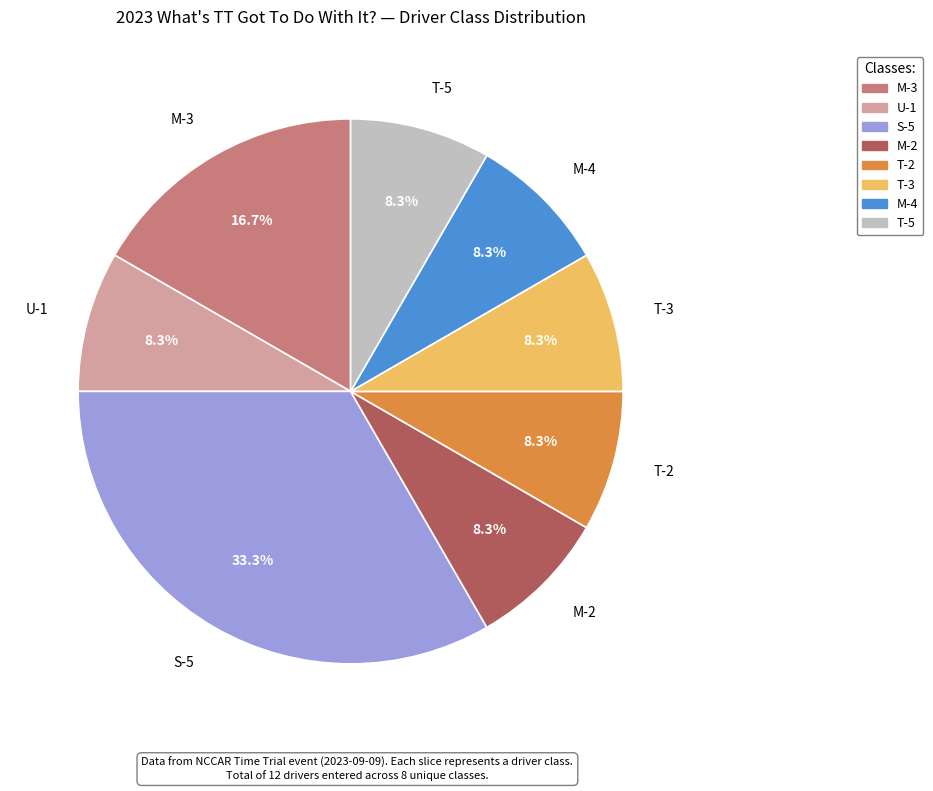

Does any single category account for the majority?

No